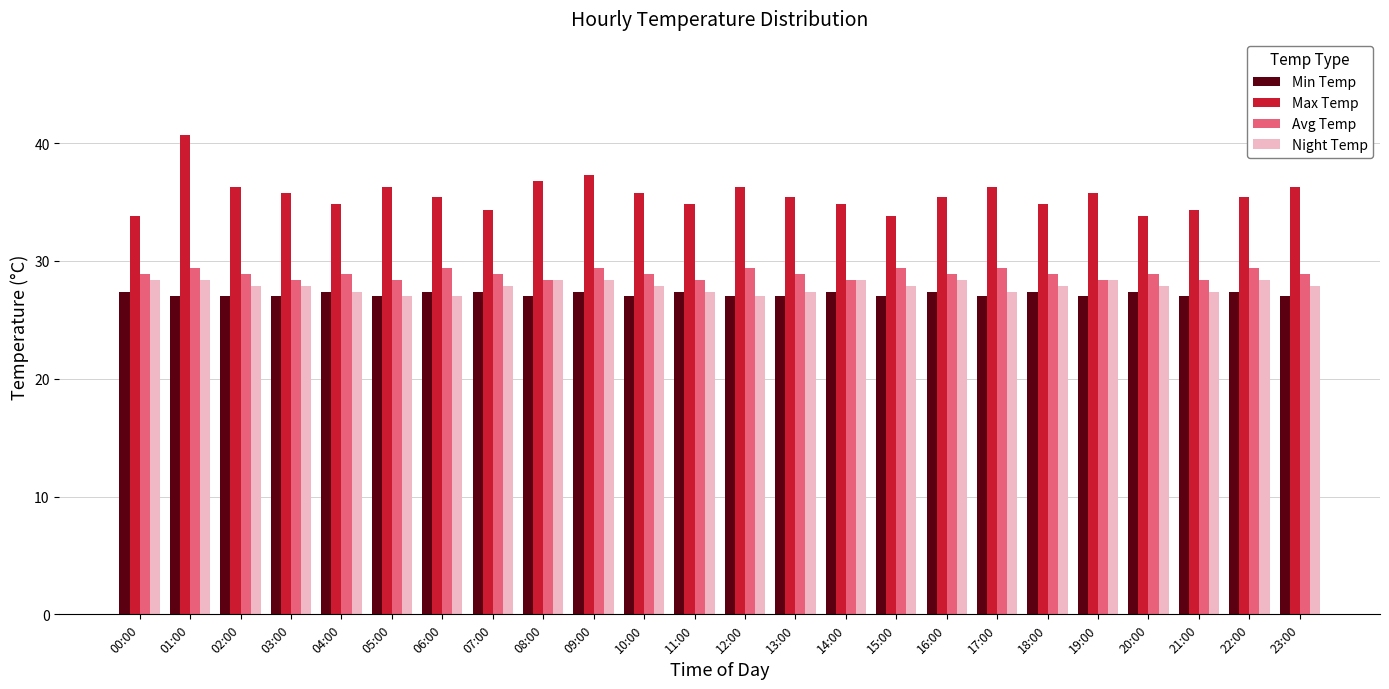

What is the value of the Avg Temp bar at the 3rd from the left?

28.9